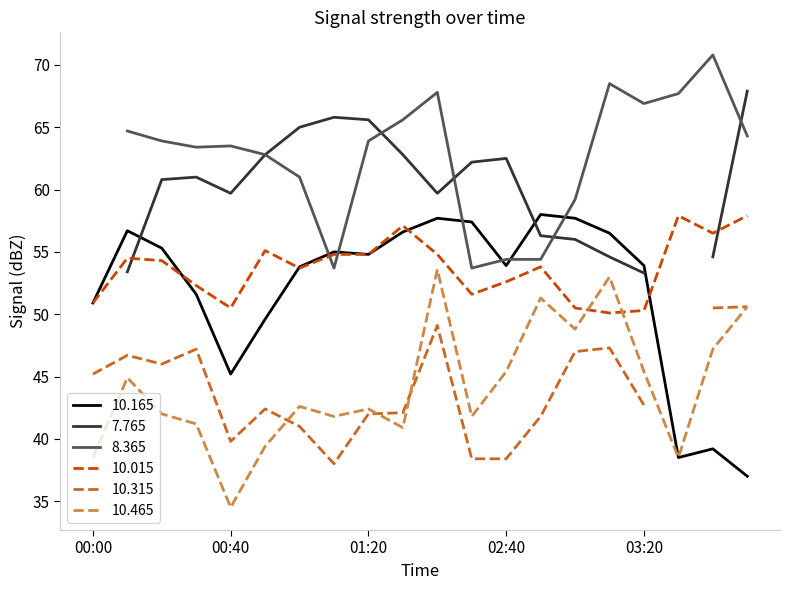

What is the highest value of the 10.465 series?

53.6